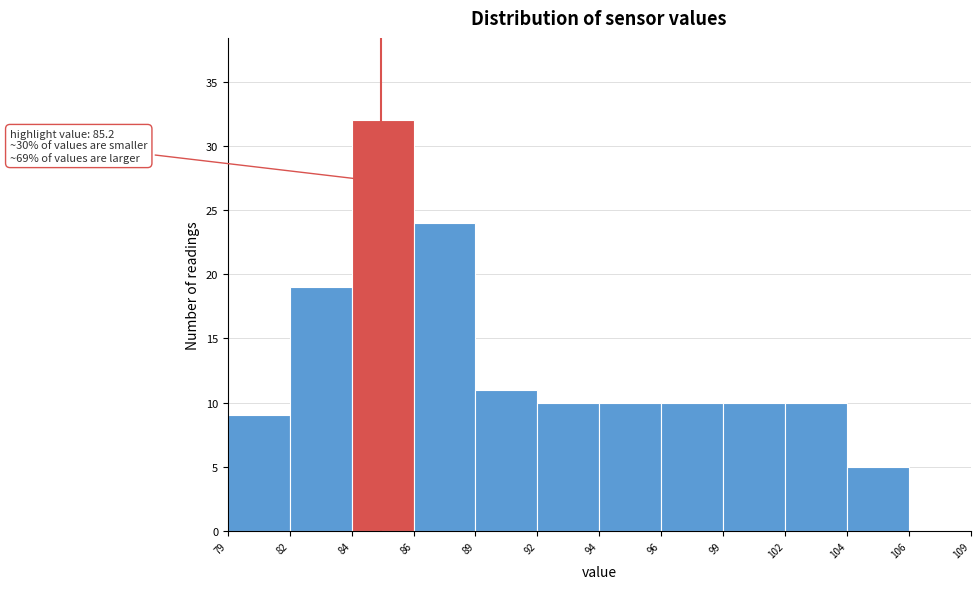

Reading left to right, transcribe all the data shown in this chart.

79=9	82=19	84=32	86=24	89=11	92=10	94=10	96=10	99=10	102=10	104=5	106=0